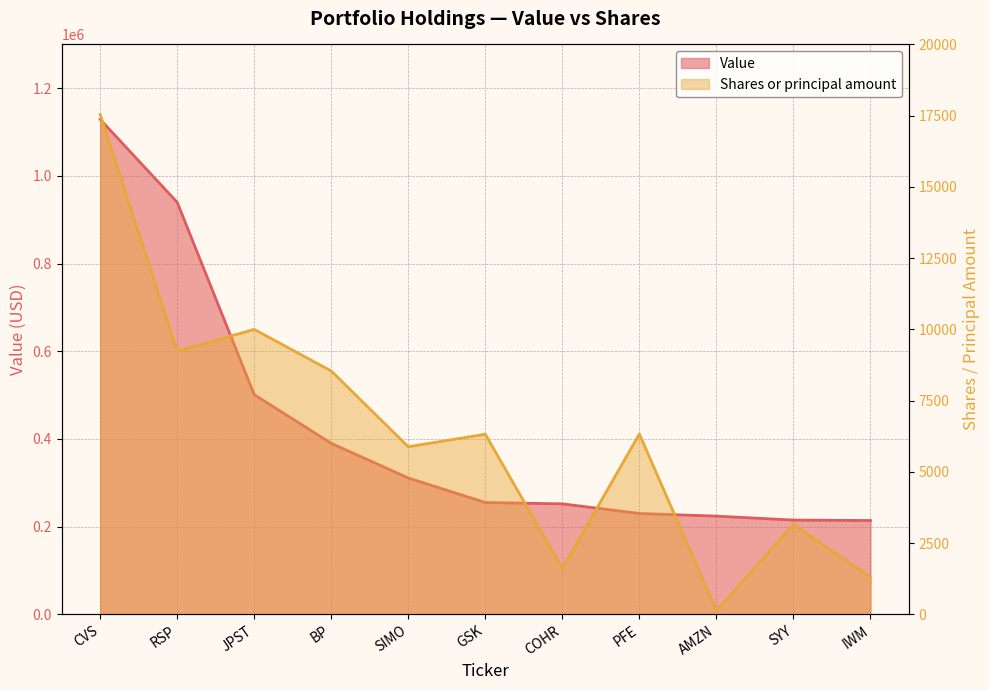

What is the difference between the maximum and minimum values in the Value series?

915000